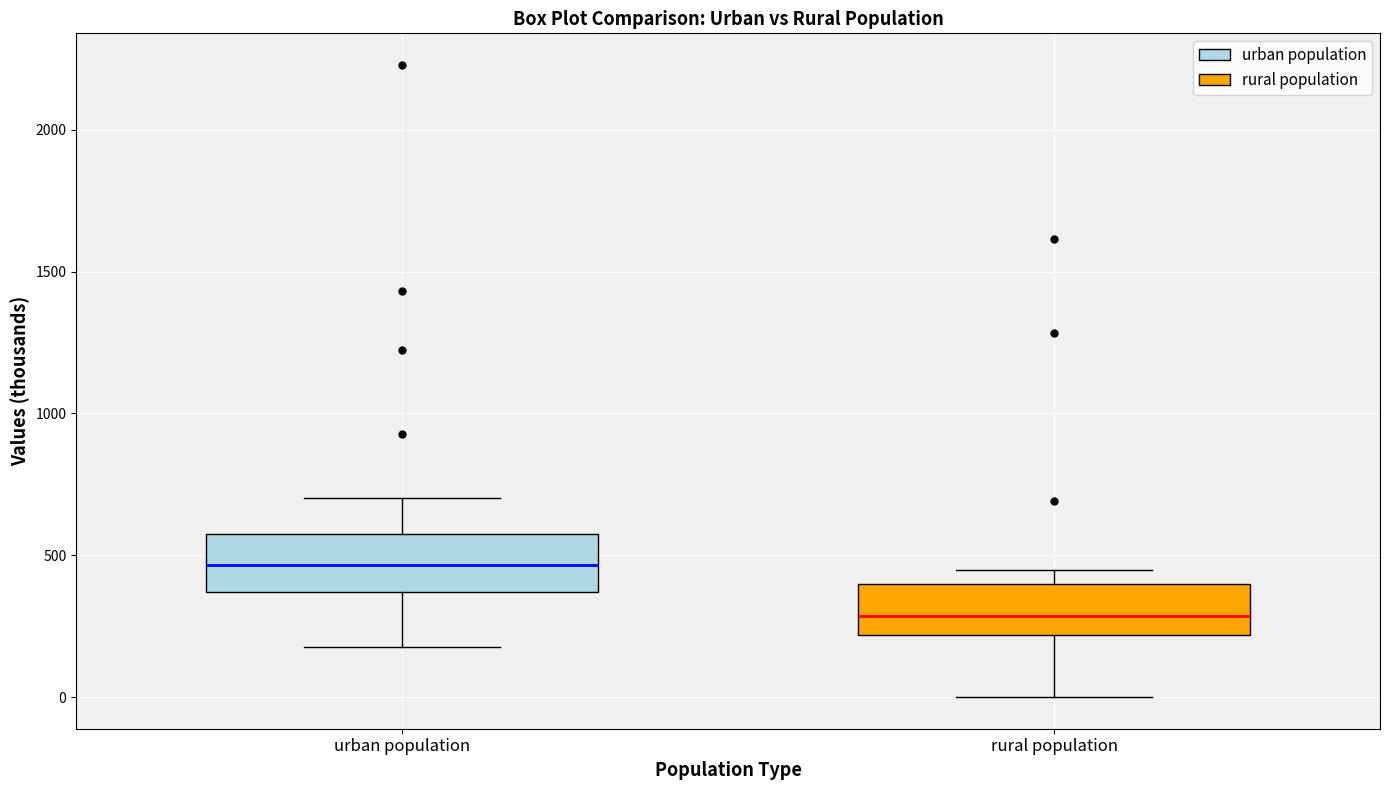

Reading left to right, transcribe this box plot: for each box, give where its median line is, the range the box spans, and where its two whiskers end, as read against the y-axis. The values are not printed on the chart, so give them approximately, as read against the axis.

urban population: median 450, box 350 to 600, whiskers 200 to 700
rural population: median 300, box 200 to 400, whiskers 0 to 450